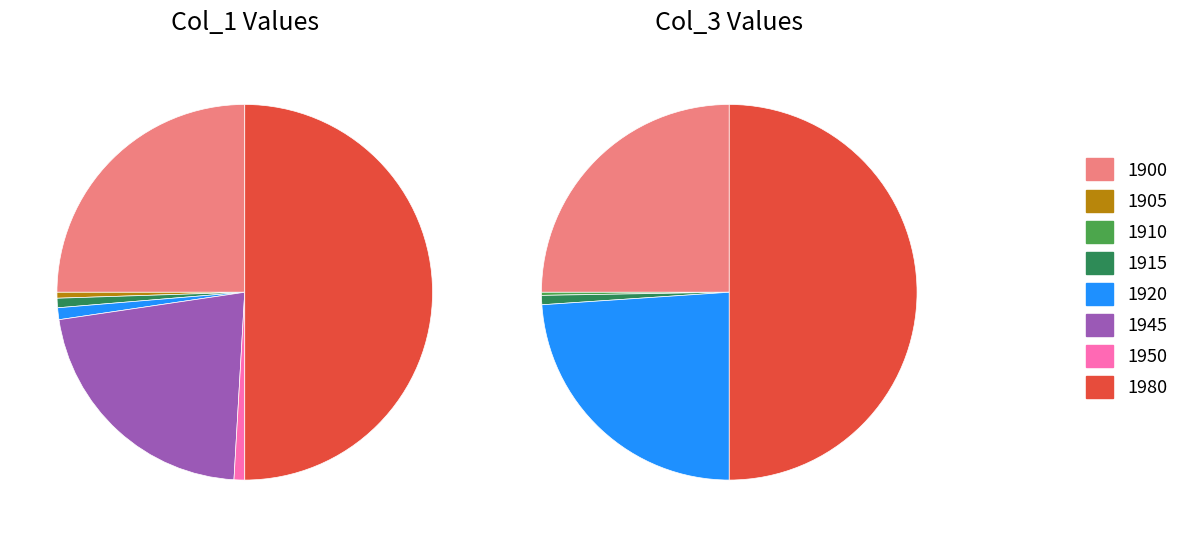

Which has a higher value, 1905 or 1910?

1905